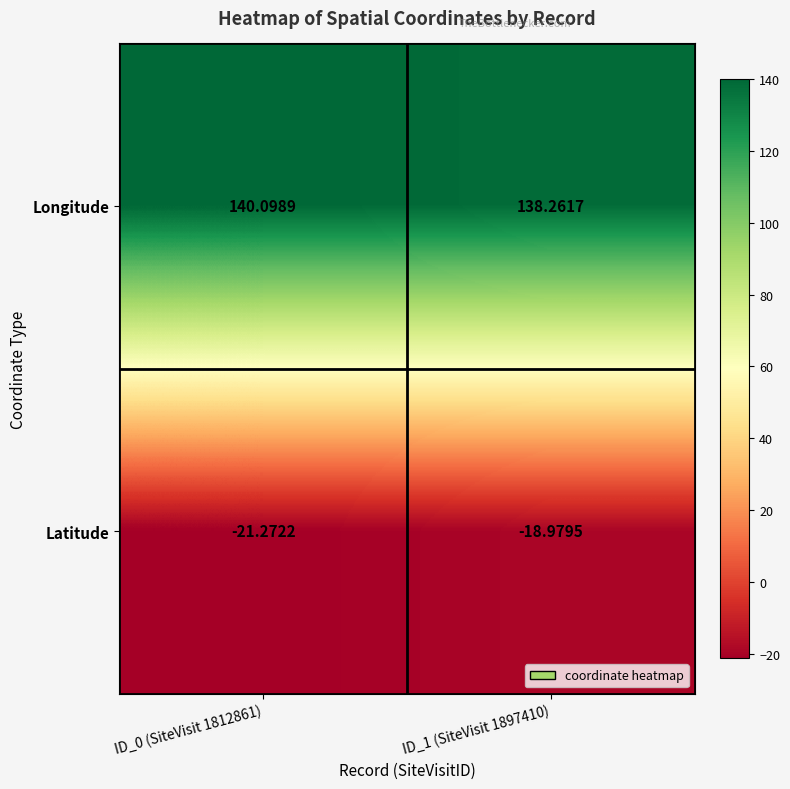

At which category does the chart reach its minimum across all series?

ID_0 (SiteVisit 1812861)